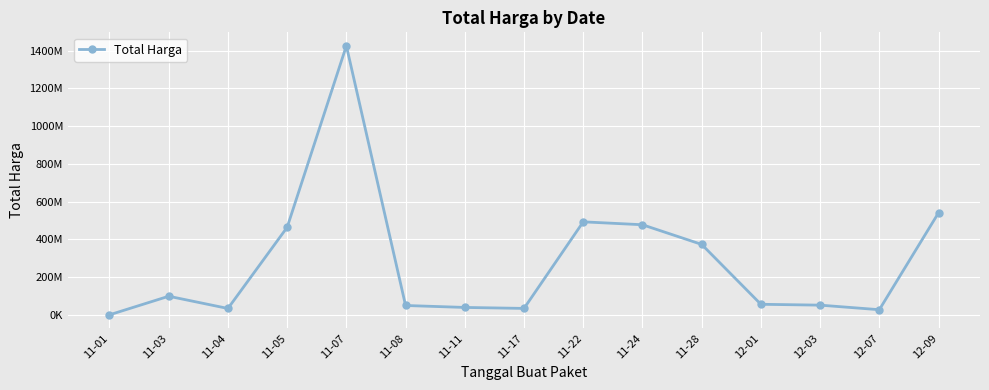

True or false: there are more than 2 points higher than both neighbors.

True